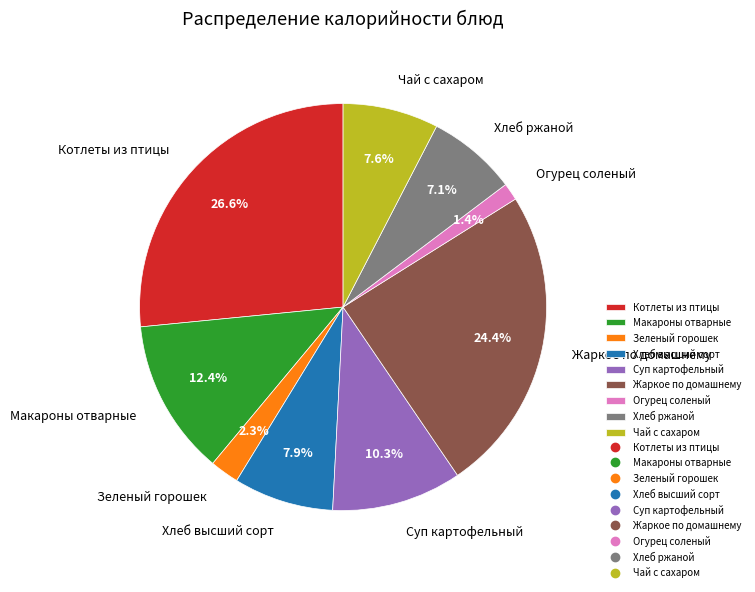

Combined, what portion of the pie is Зеленый горошек and Хлеб ржаной?

9.4%